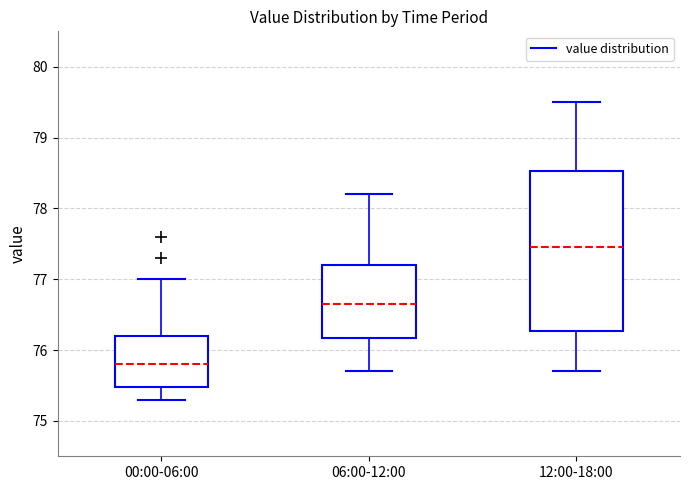

Which box has the lowest median line?

00:00-06:00